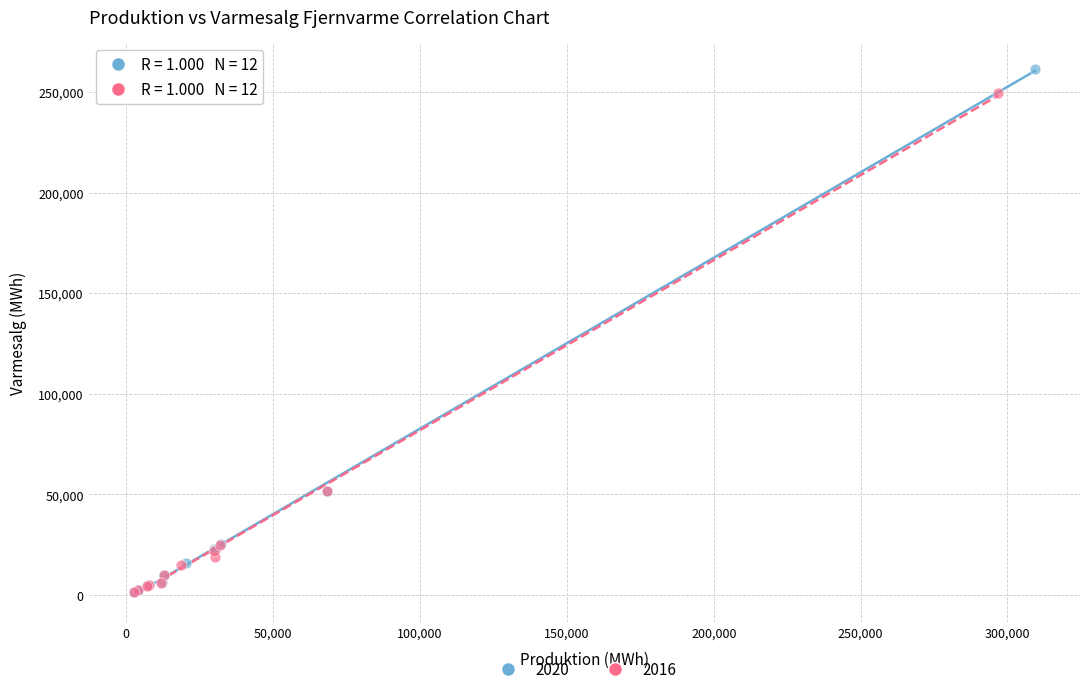

Which series reaches the maximum Y coordinate?

2020